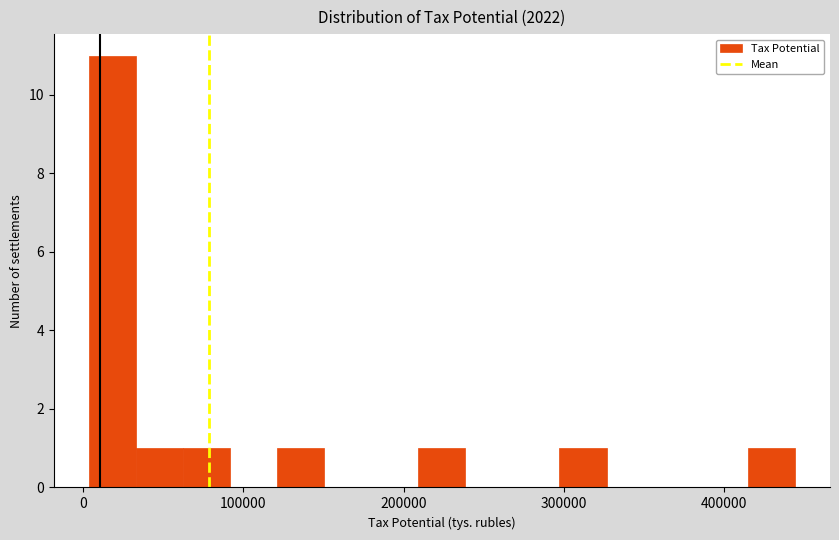

Around what value on the x-axis is the tallest bar? Give the approximate position of its centre, as read against the axis.

20000